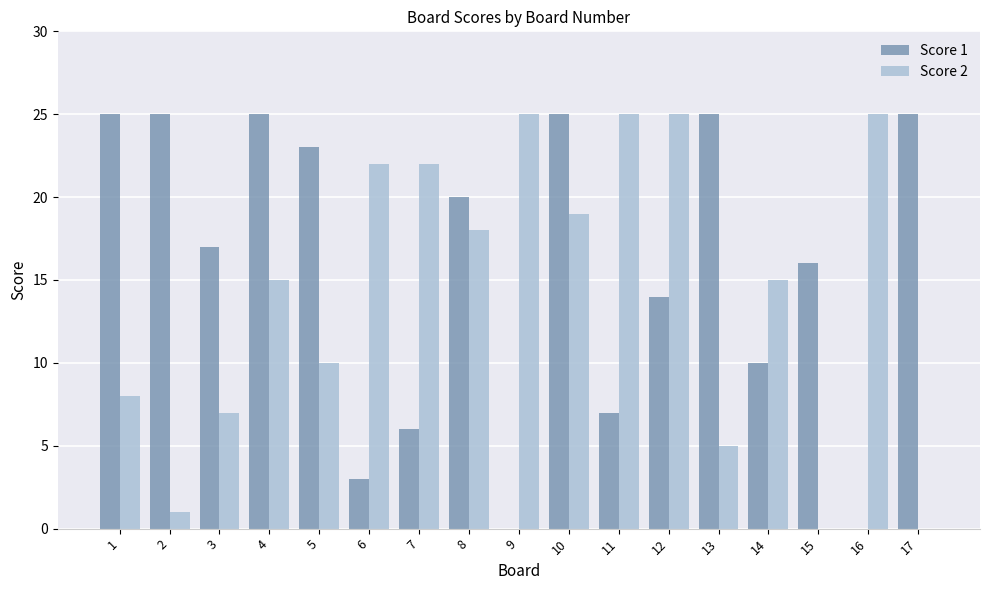

The Score 1 series shows 35 at 10. True or false?

False